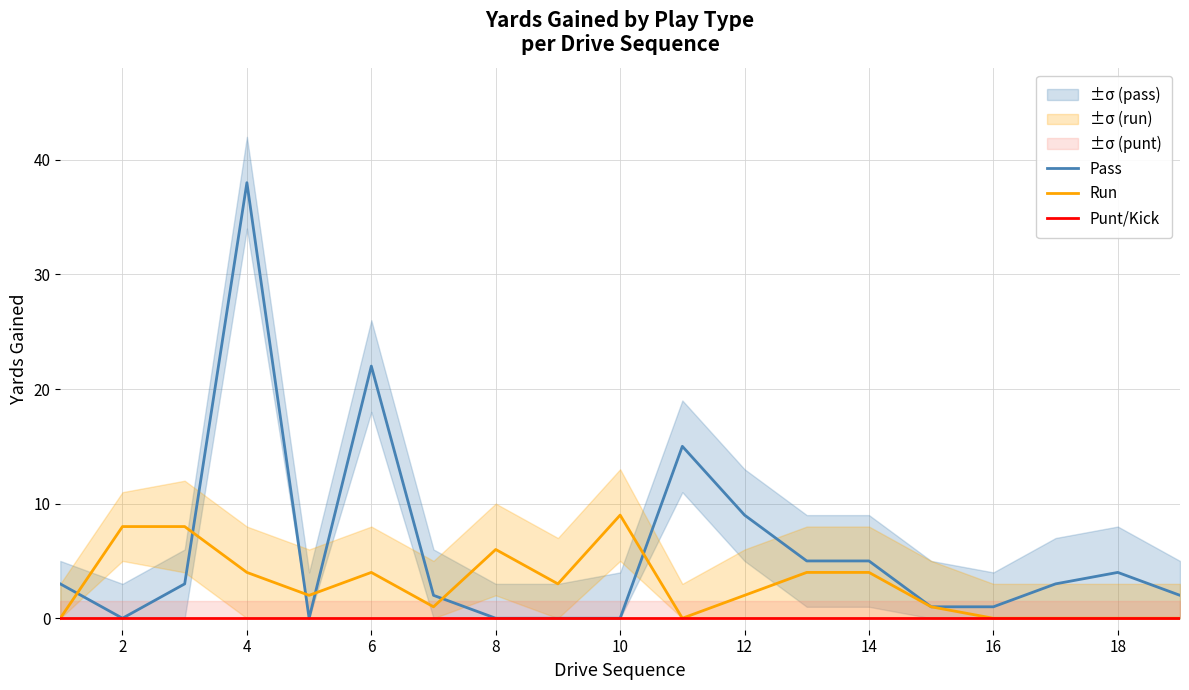

What is the sum of all Run values?

56